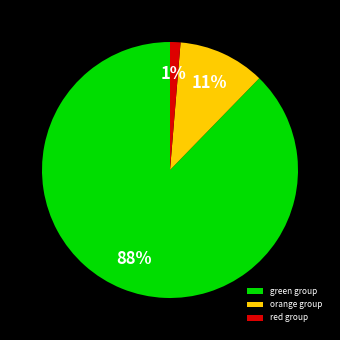

What is the smallest slice in the pie chart?

red group